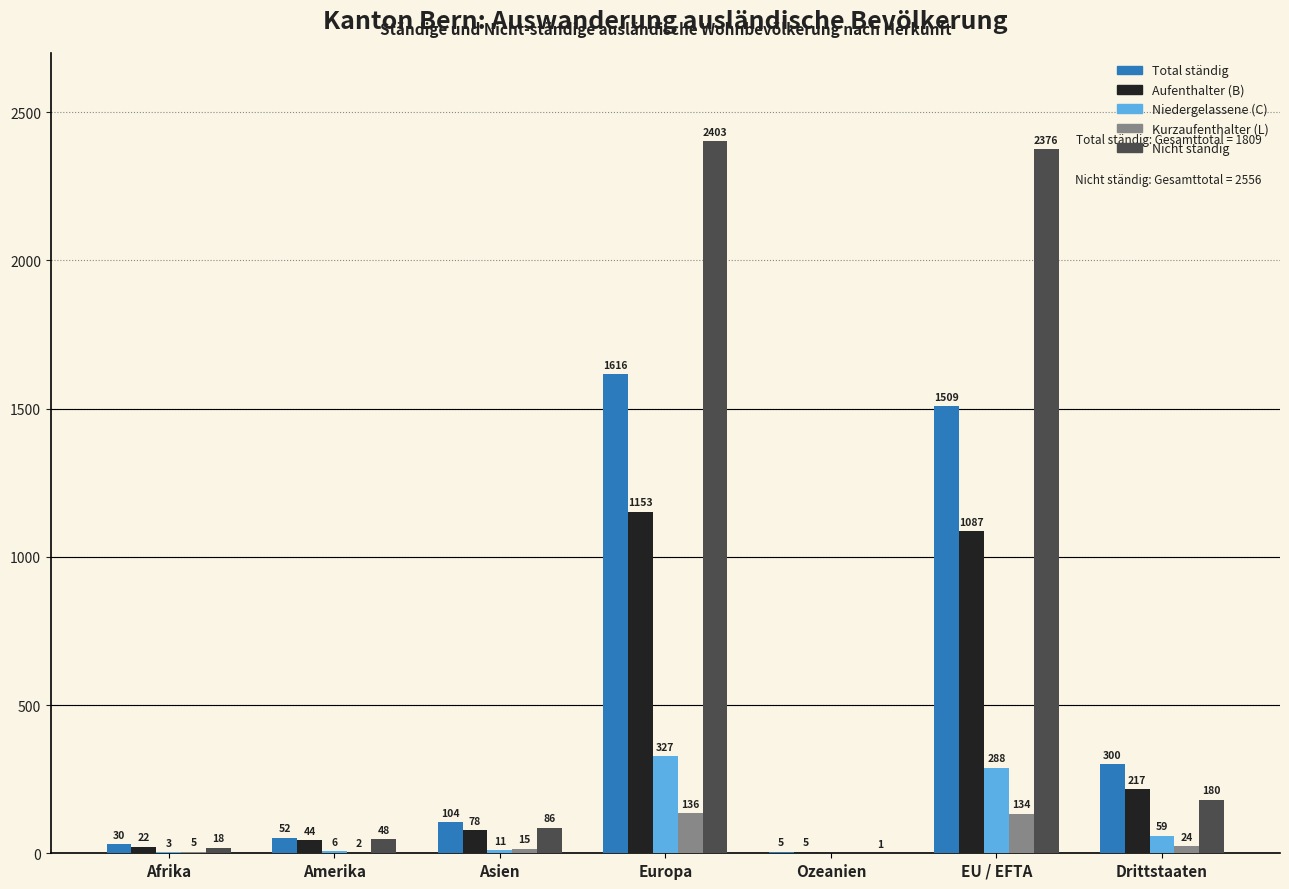

At which category does the chart reach its peak across all series?

Europa